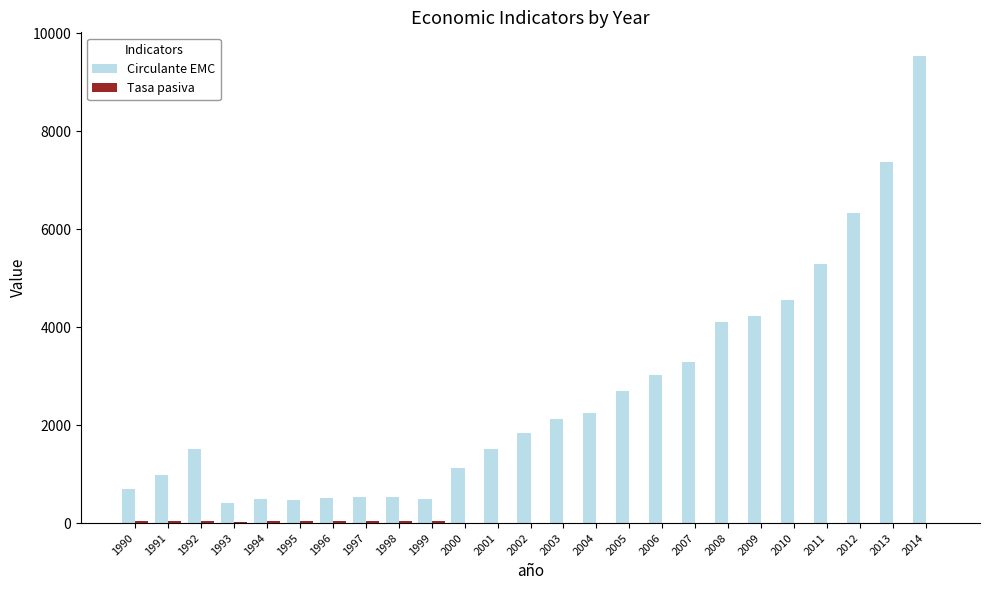

At which category is the sum across all series the highest?

2014